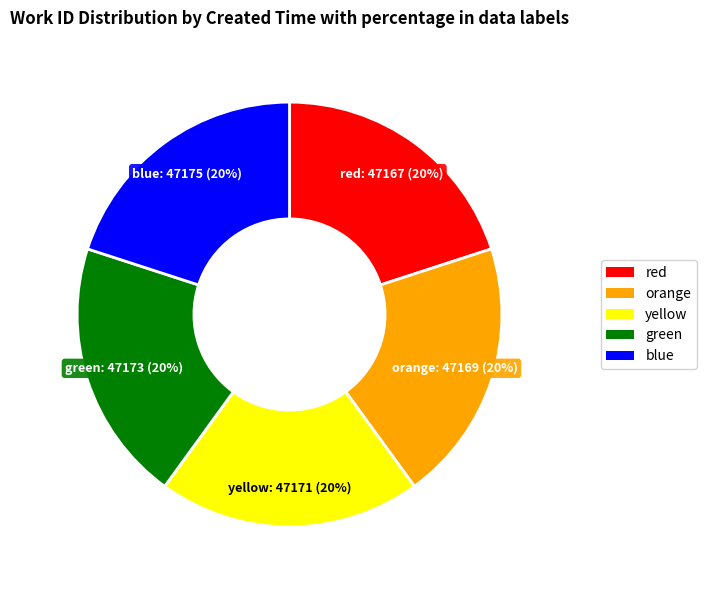

To the nearest percent, what is the average slice percentage?

20%